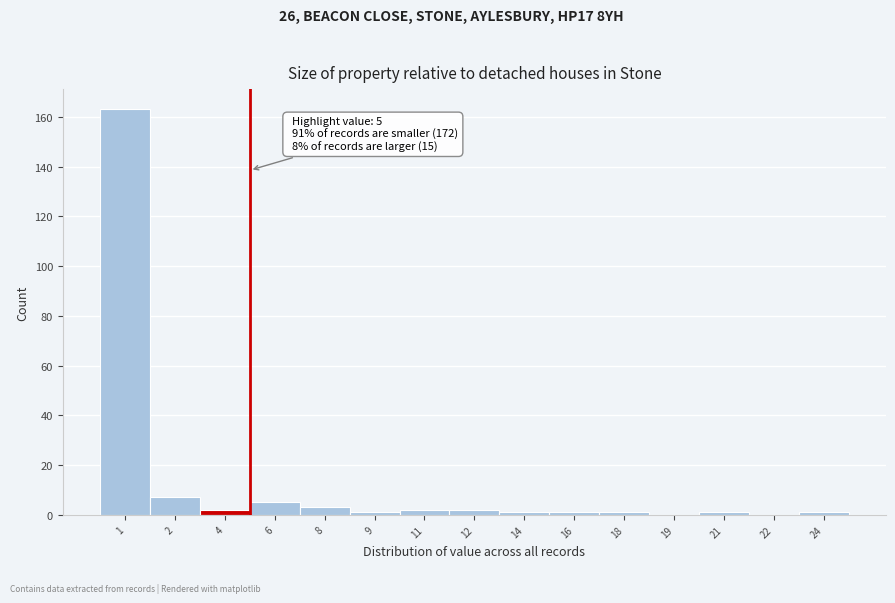

Reading right to left, transcribe all the data shown in this chart.

24=1	22=0	21=1	19=0	18=1	16=1	14=1	12=2	11=2	9=1	8=3	6=5	4=2	2=7	1=163